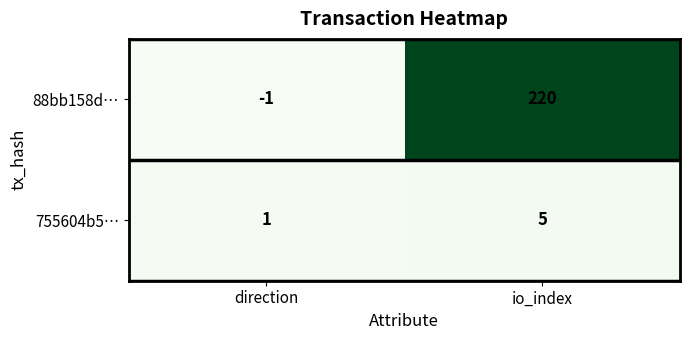

At which label is 755604b5… closest to 3?

direction